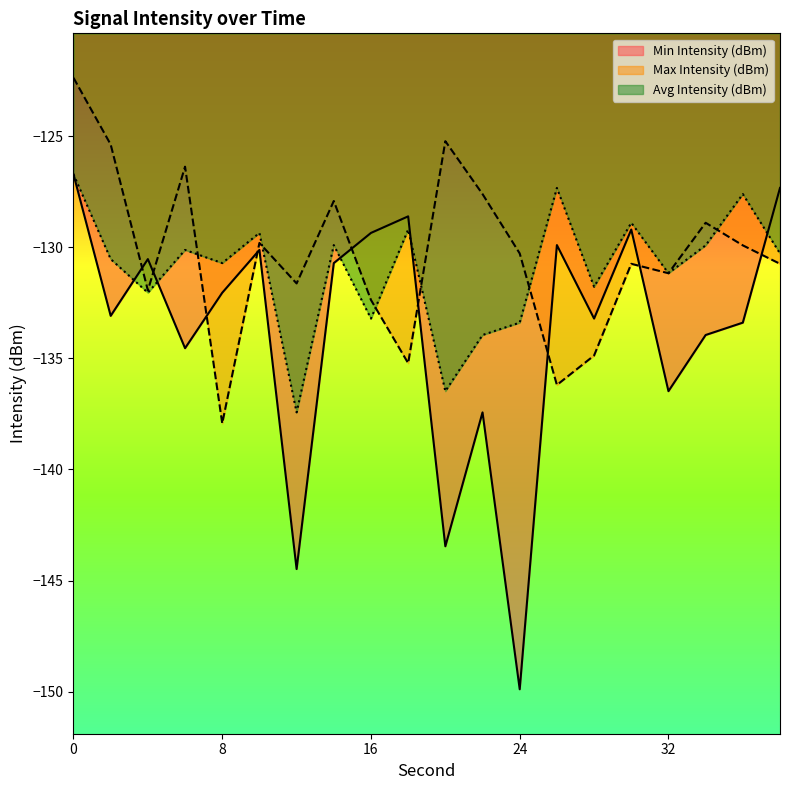

Reading right to left, extract all data points from this chart.

Min Intensity (dBm): 38=-127.3	36=-133.4	34=-134.0	32=-136.5	30=-129.2	28=-133.2	26=-129.9	24=-149.9	22=-137.4	20=-143.5	18=-128.6	16=-129.4	14=-130.7	12=-144.5	10=-130.1	8=-132.0	6=-134.5	4=-130.5	2=-133.1	0=-126.7
Max Intensity (dBm): 38=-130.7	36=-129.9	34=-128.9	32=-131.2	30=-130.7	28=-134.9	26=-136.2	24=-130.3	22=-127.6	20=-125.2	18=-135.2	16=-132.4	14=-127.9	12=-131.6	10=-129.8	8=-137.9	6=-126.4	4=-131.9	2=-125.4	0=-122.4
Avg Intensity (dBm): 38=-130.3	36=-127.6	34=-129.9	32=-131.2	30=-128.9	28=-131.8	26=-127.3	24=-133.4	22=-134.0	20=-136.5	18=-129.2	16=-133.2	14=-129.9	12=-137.4	10=-129.4	8=-130.7	6=-130.1	4=-132.0	2=-130.5	0=-126.7